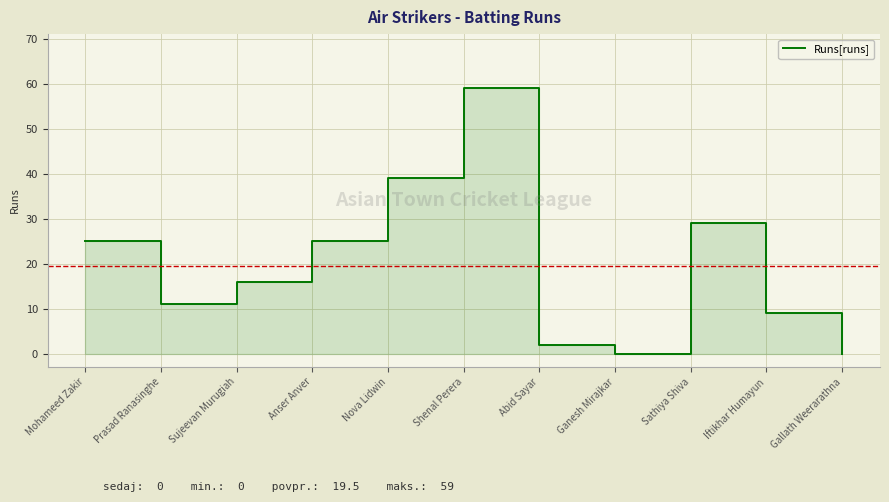

How many points are lower than both their immediate neighbors (excluding endpoints)?

2